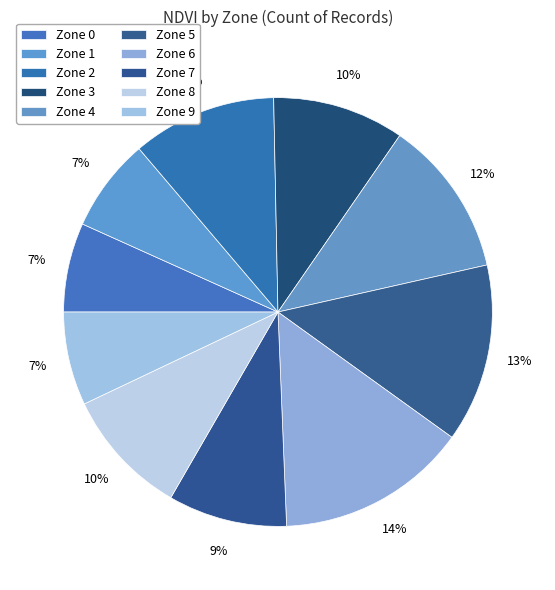

How many slices are in this pie chart?

10